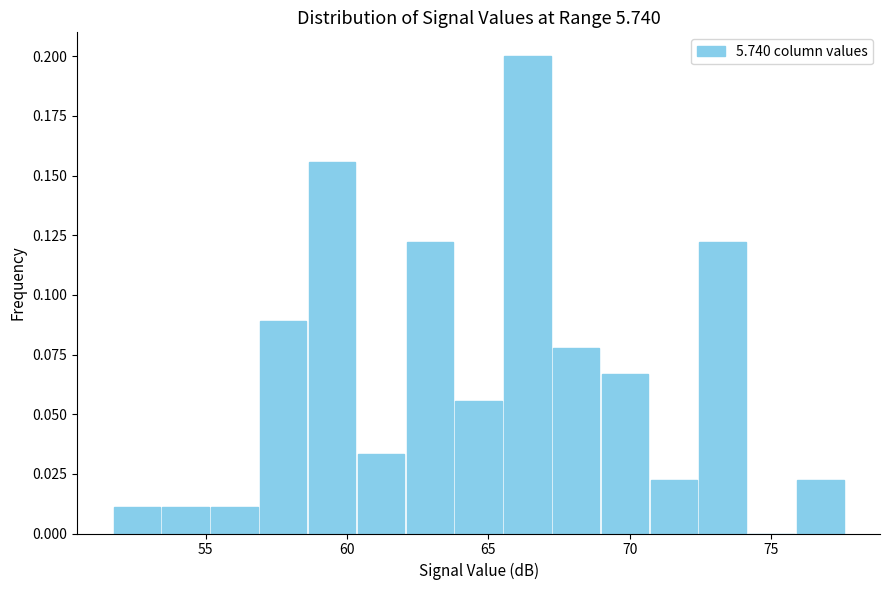

Around what value on the x-axis is the tallest bar? Give the approximate position of its centre, as read against the axis.

66.5